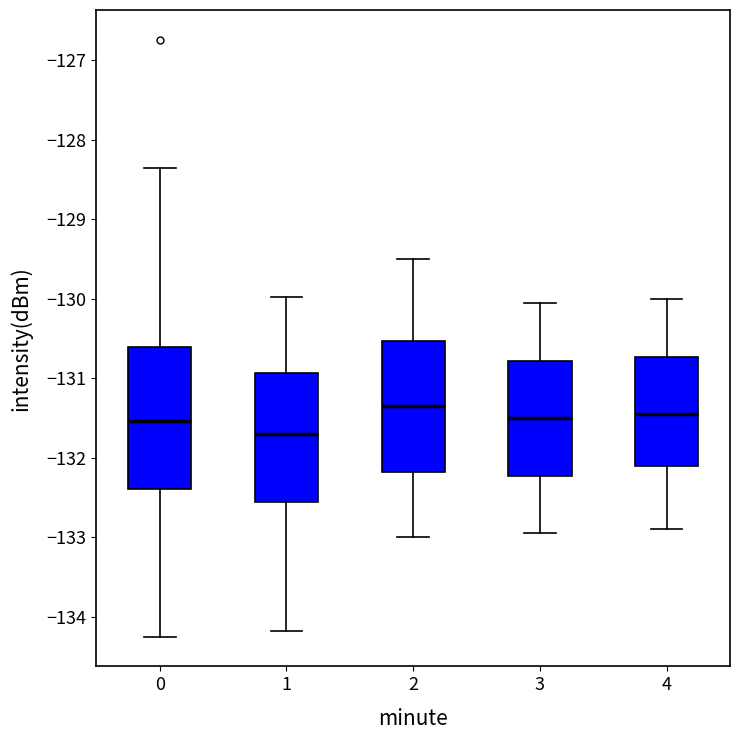

Comparing the boxes themselves (not the whiskers), which one is the tallest?

0